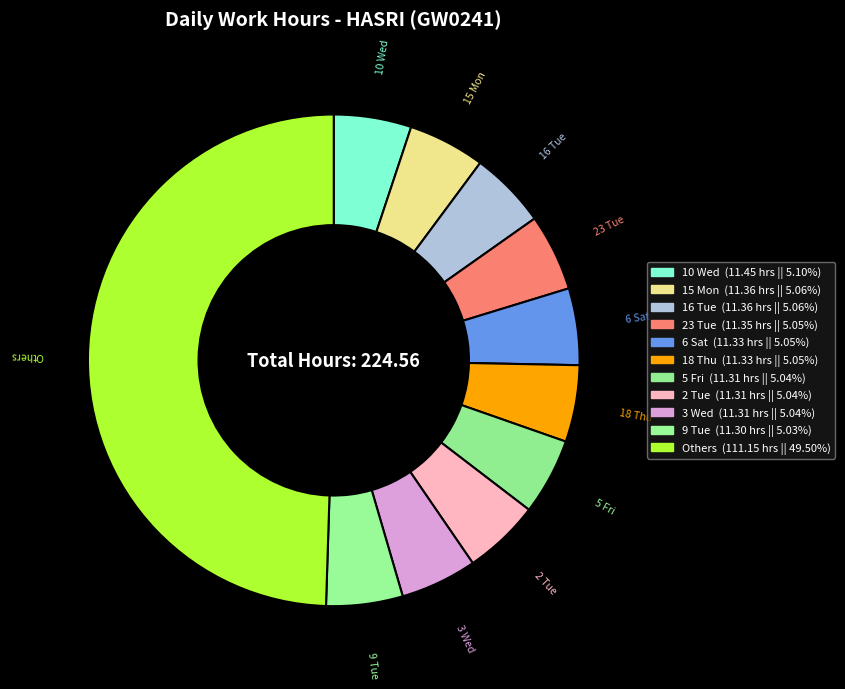

Which slice is the largest?

Others